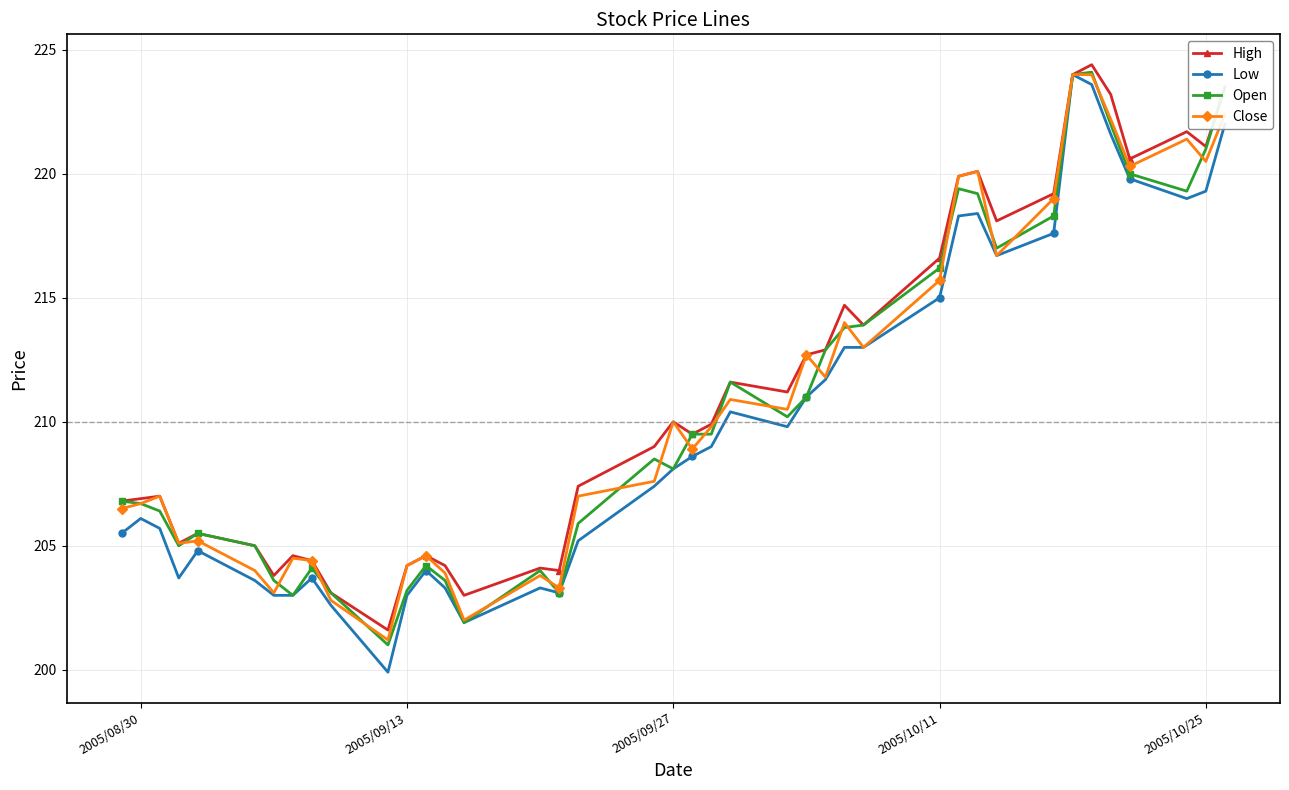

What is the greatest value displayed?

224.4